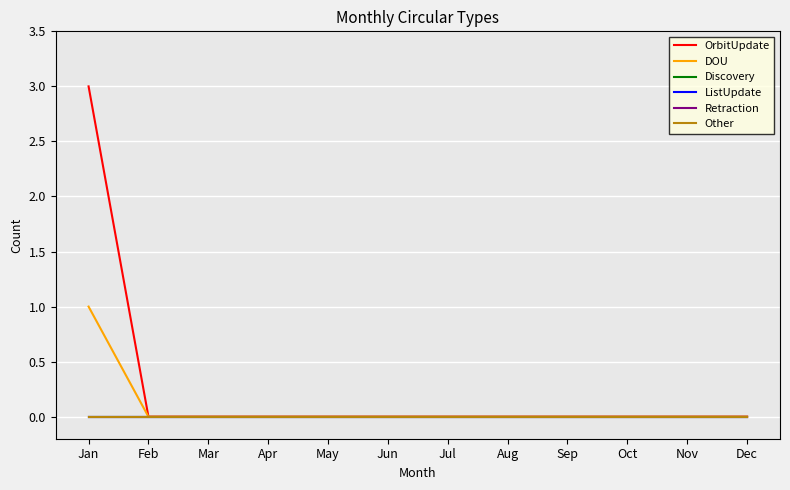

True or false: Other and Discovery cross at least once.

False